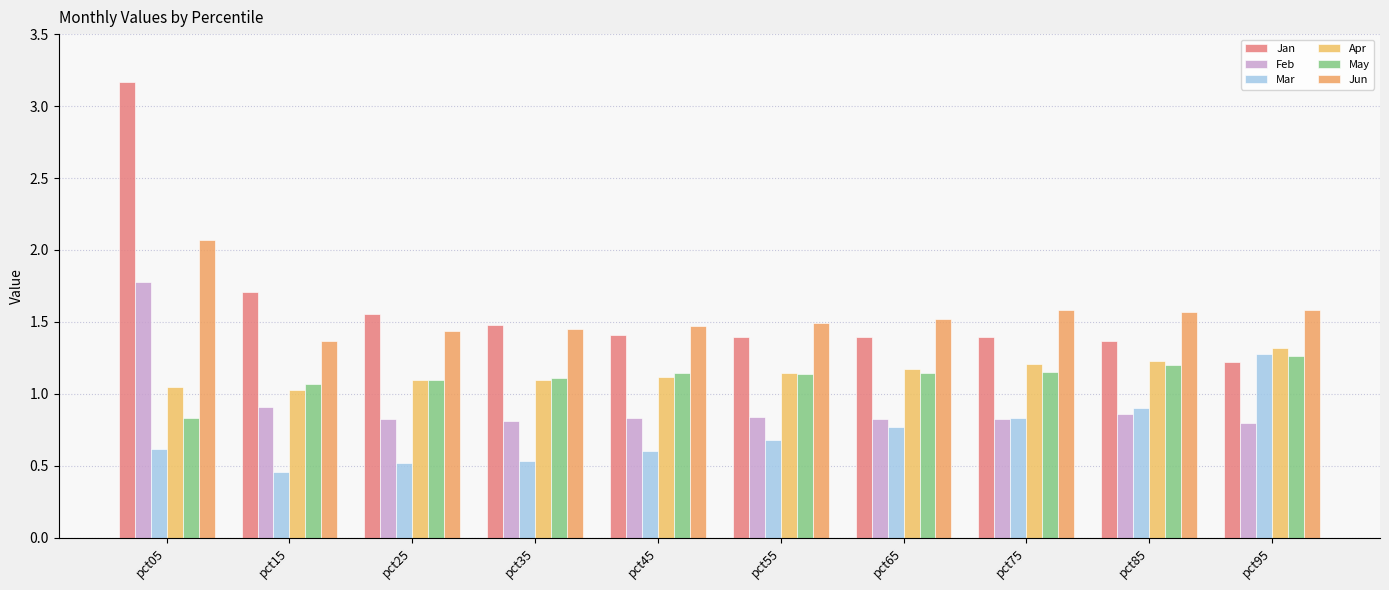

What is the highest value of the Mar series?

1.3